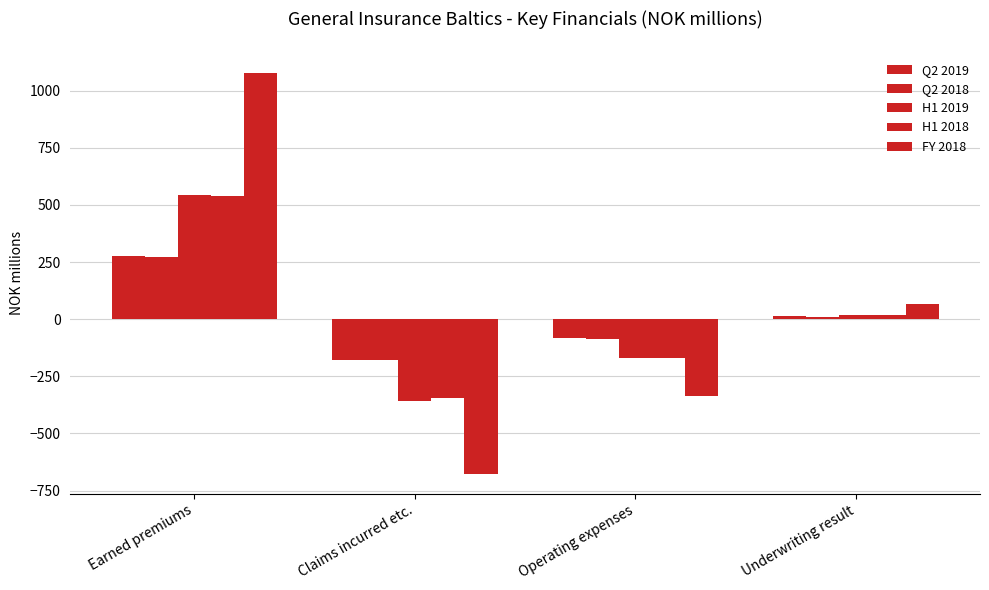

Is it true that H1 2018 equals -345.8 at Claims incurred etc.?

True